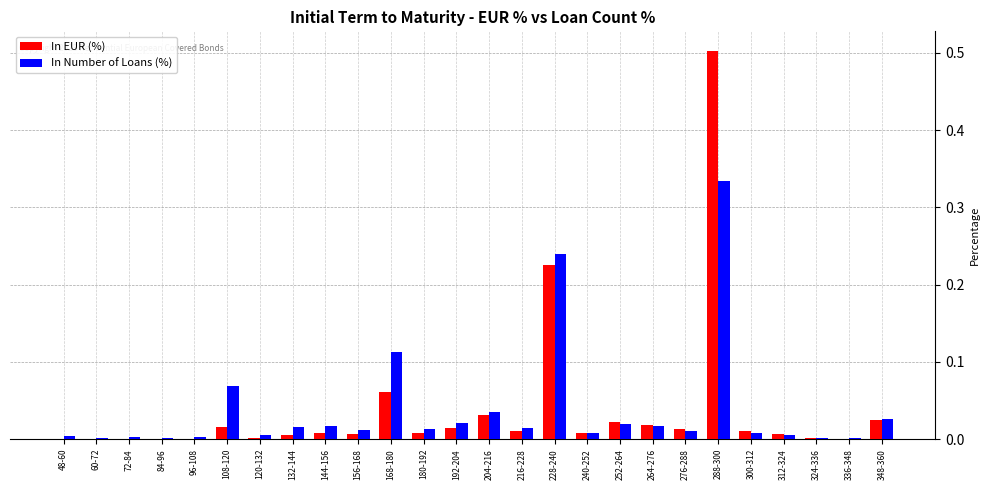

At which category is the sum across all series the highest?

288-300